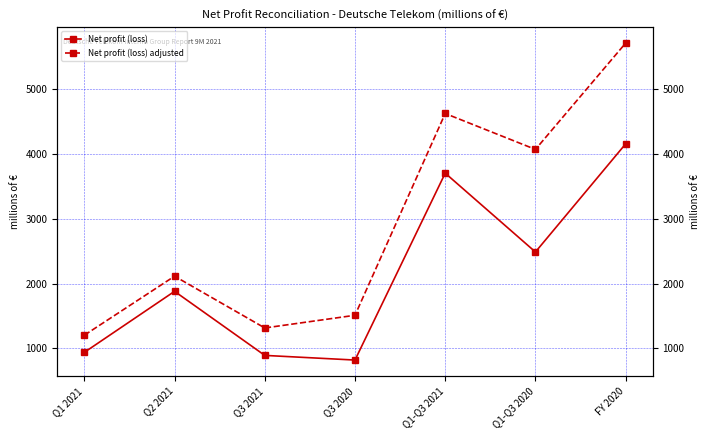

Reading left to right, transcribe all the data shown in this chart.

Net profit (loss): Q1 2021=936	Q2 2021=1879	Q3 2021=889	Q3 2020=817	Q1-Q3 2021=3705	Q1-Q3 2020=2487	FY 2020=4158
Net profit (loss) adjusted: Q1 2021=1201	Q2 2021=2113	Q3 2021=1313	Q3 2020=1509	Q1-Q3 2021=4627	Q1-Q3 2020=4072	FY 2020=5715